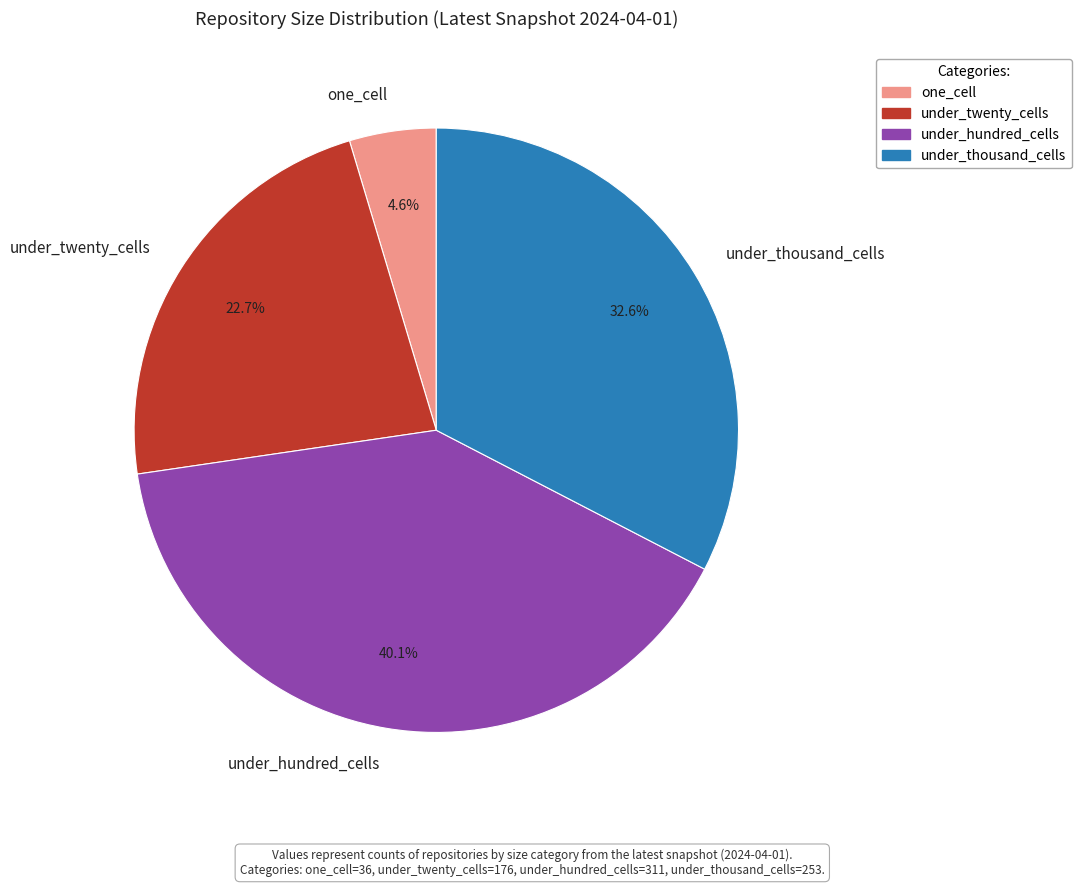

Does under_twenty_cells account for over 50% of the chart?

No